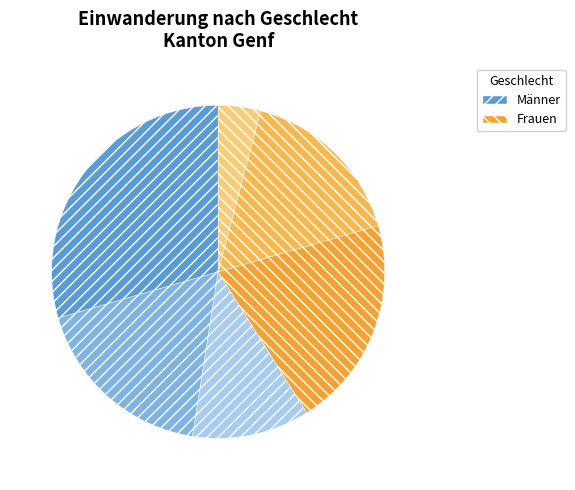

How many segments does this pie chart have?

6